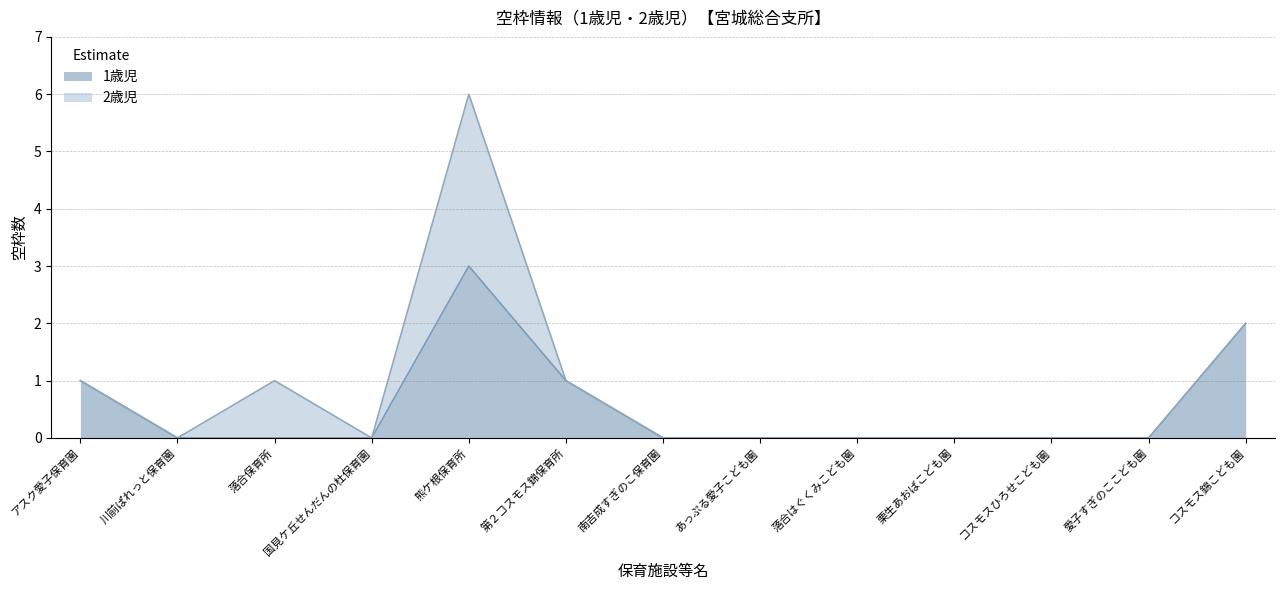

Where is the data nearest to the value 1?

アスク愛子保育園